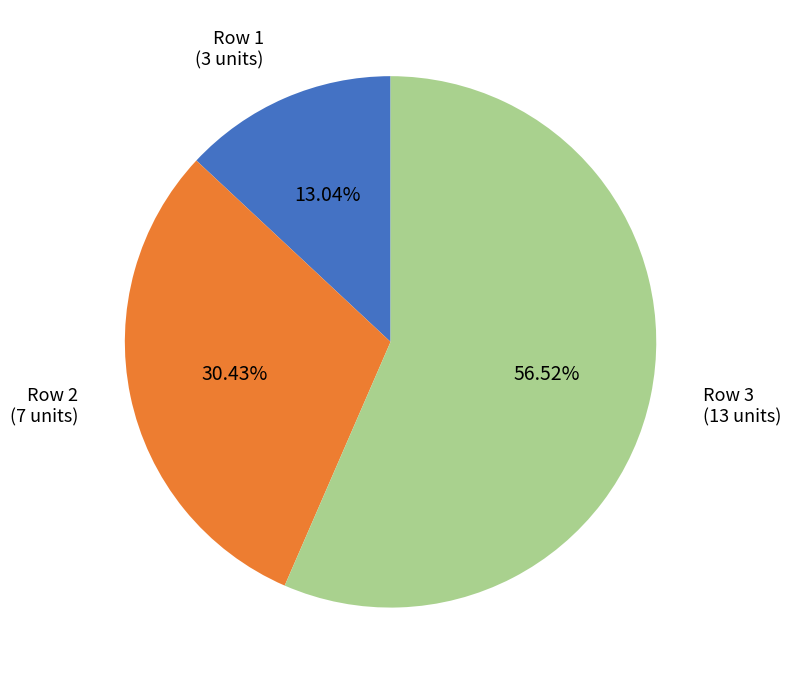

Approximately how many times larger is the value at Row 3 compared to Row 2?

1.9